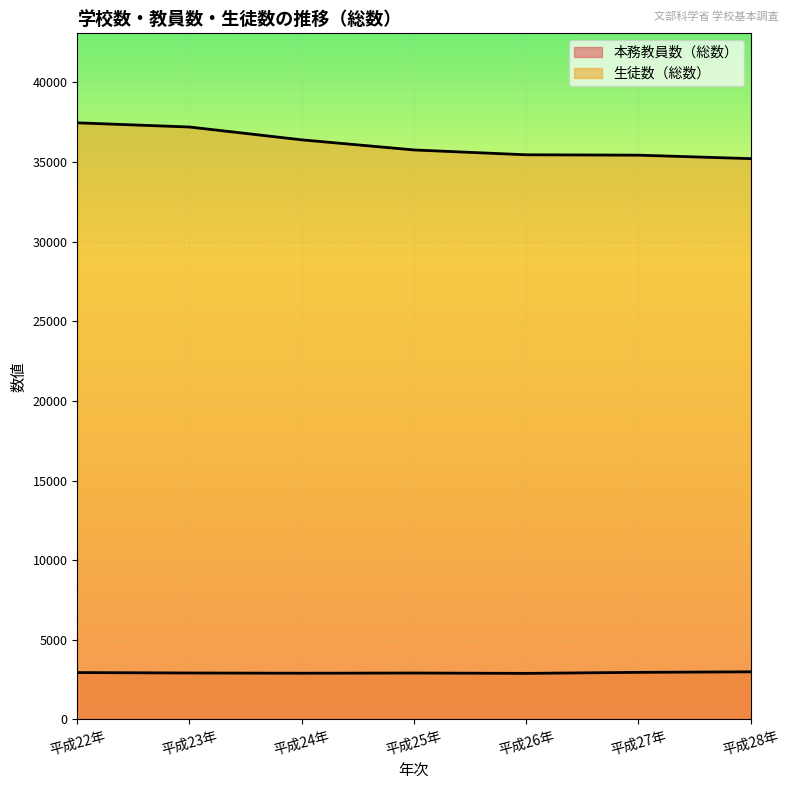

What is the difference between the 生徒数（総数） values at 平成23年 and 平成26年?

1744